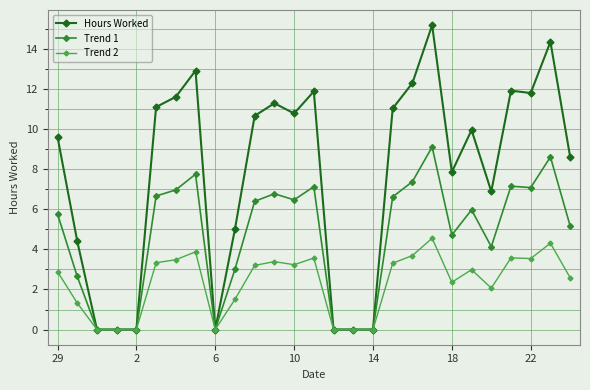

Rank the series by their average value, from lowest to highest.

Trend 2, Trend 1, Hours Worked